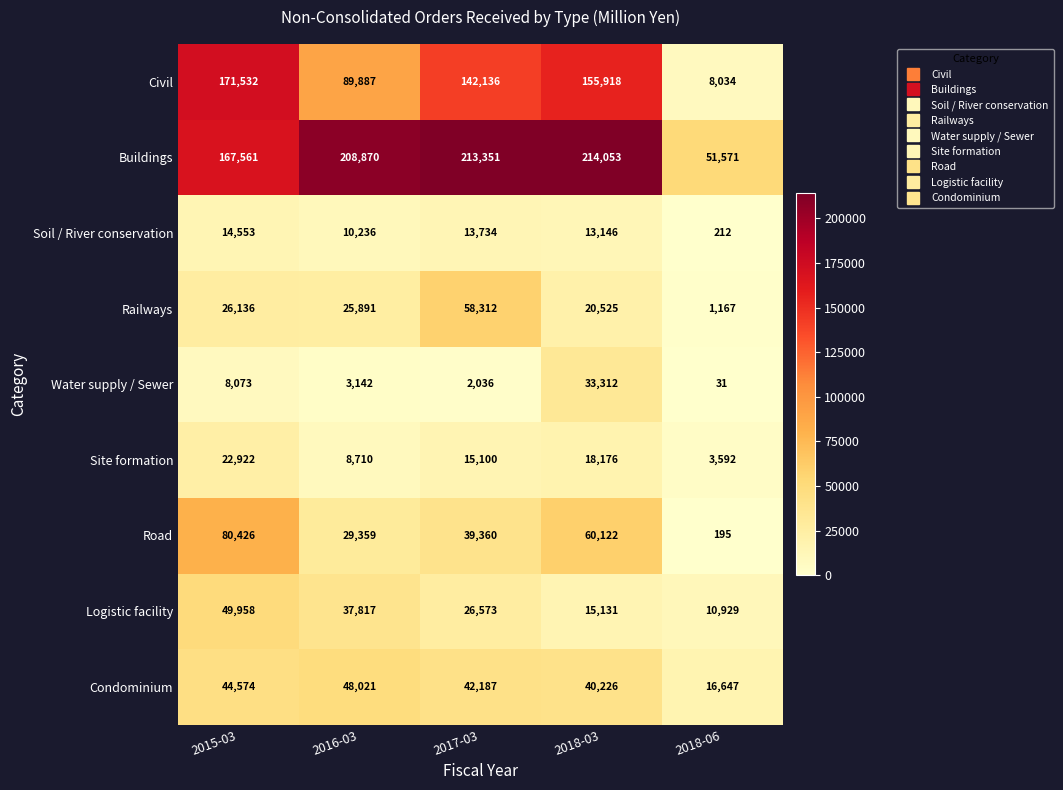

The value of Water supply / Sewer at 2018-03 is 33312. True or false?

True